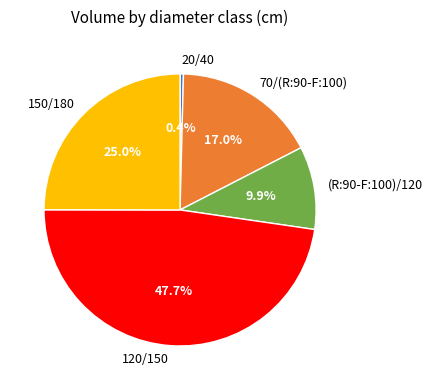

What is the largest slice in the pie chart?

120/150